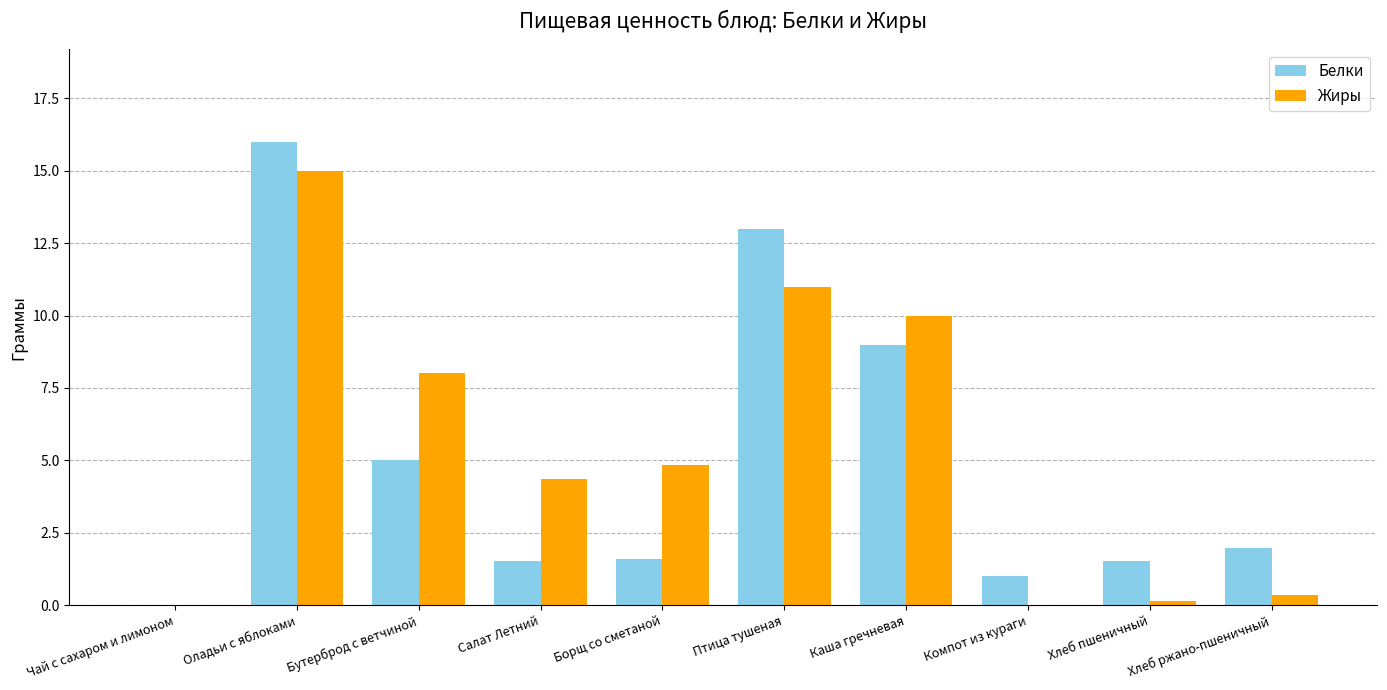

What is the total value across all series at Птица тушеная?

24.0